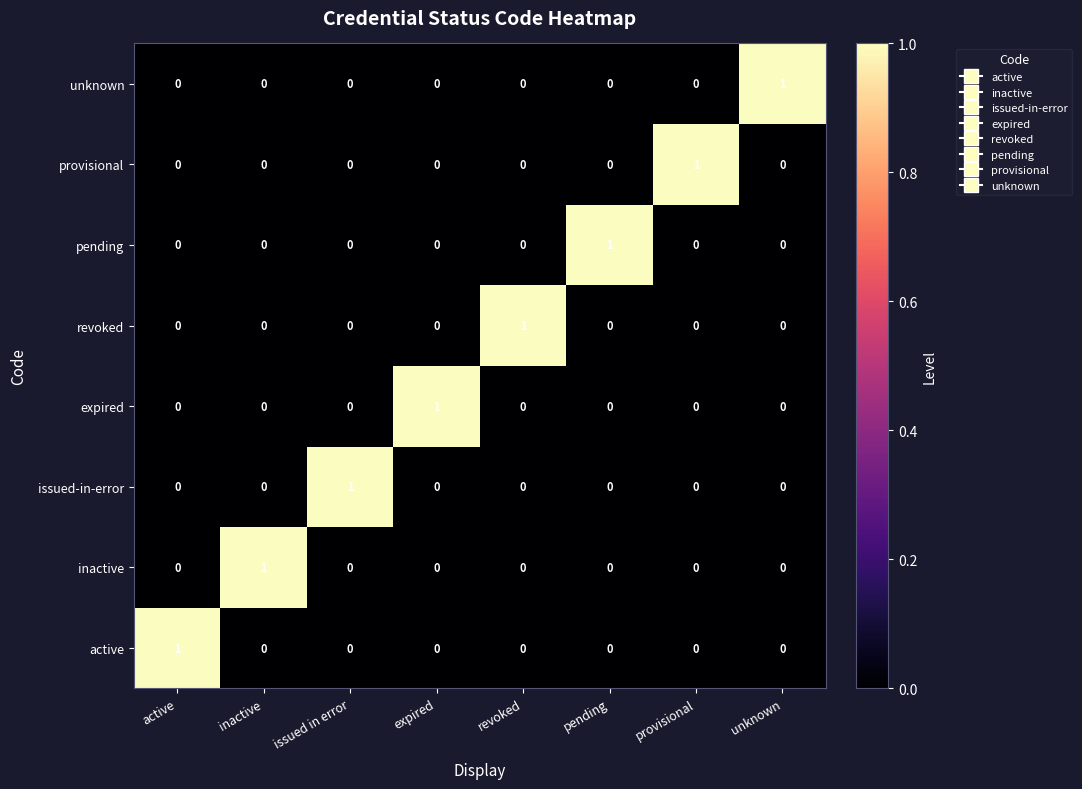

Which category has the lowest value across all series?

active